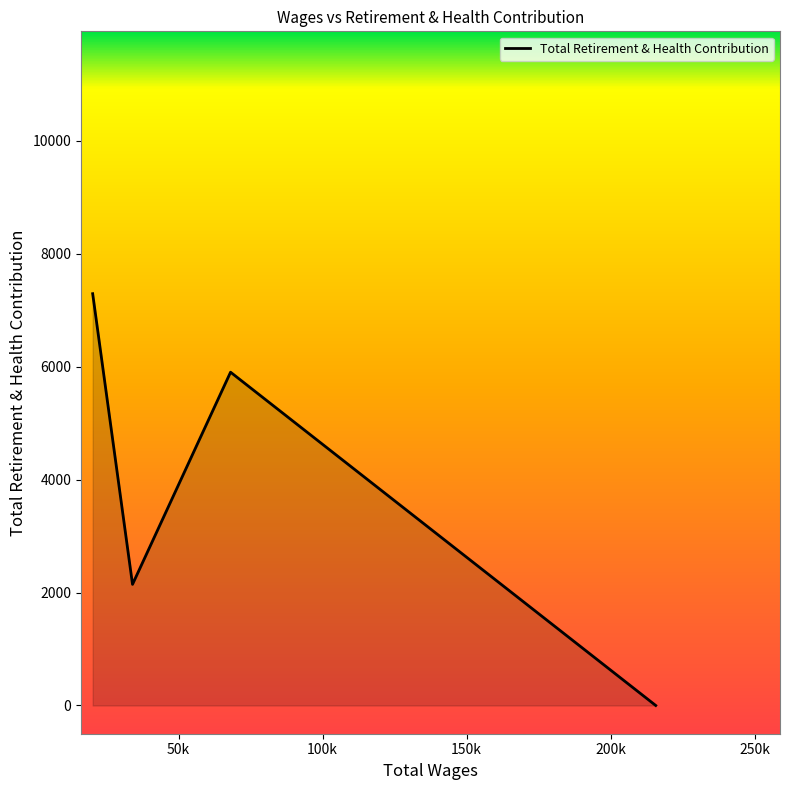

How many interior local peaks (higher than both neighbors) does the data have?

1